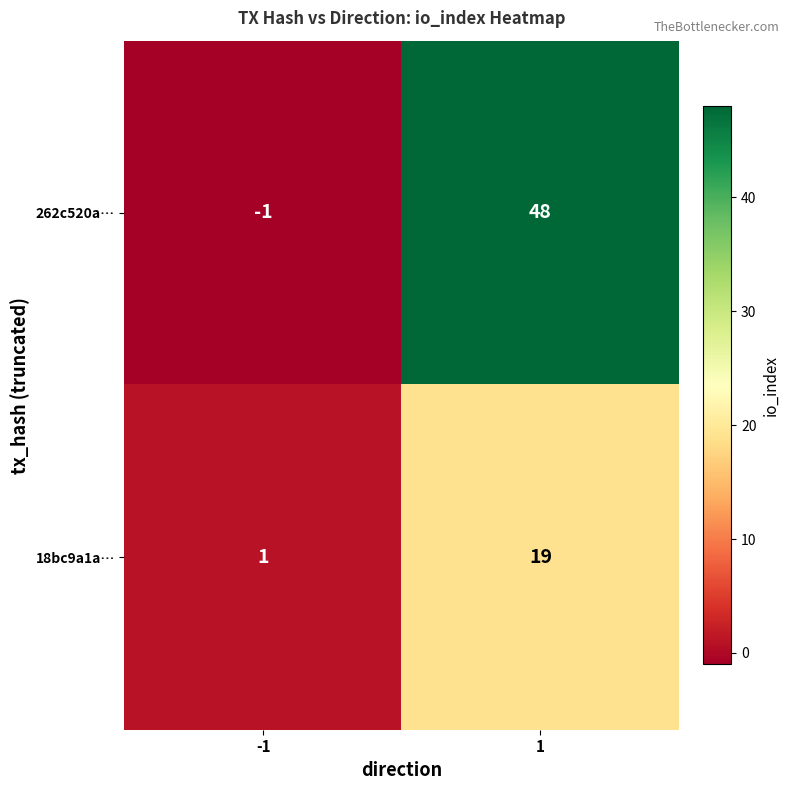

Which series has the largest total across all categories?

262c520a…